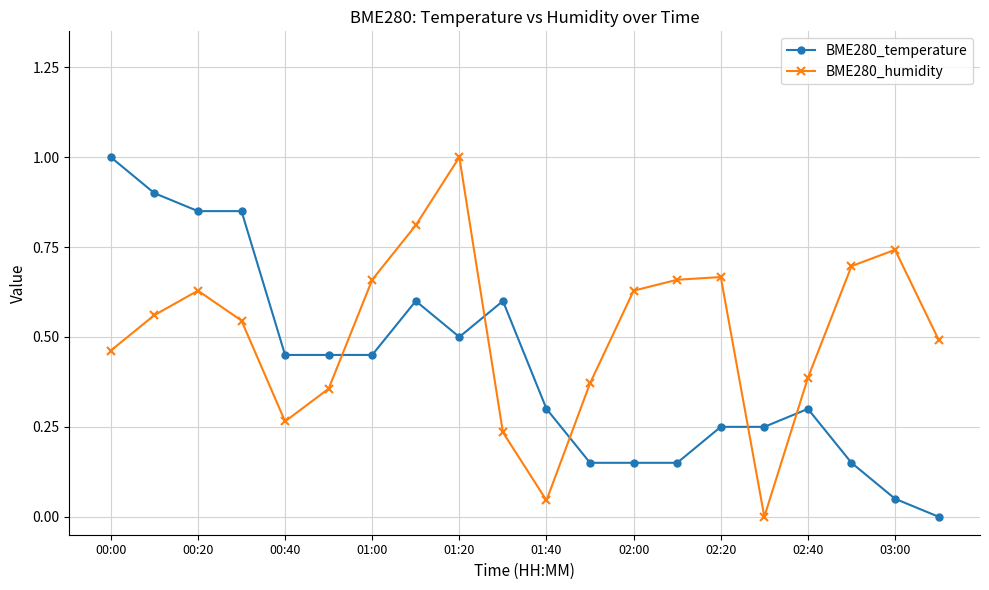

What is the difference between the second highest and minimum values in the BME280_temperature series?

0.9